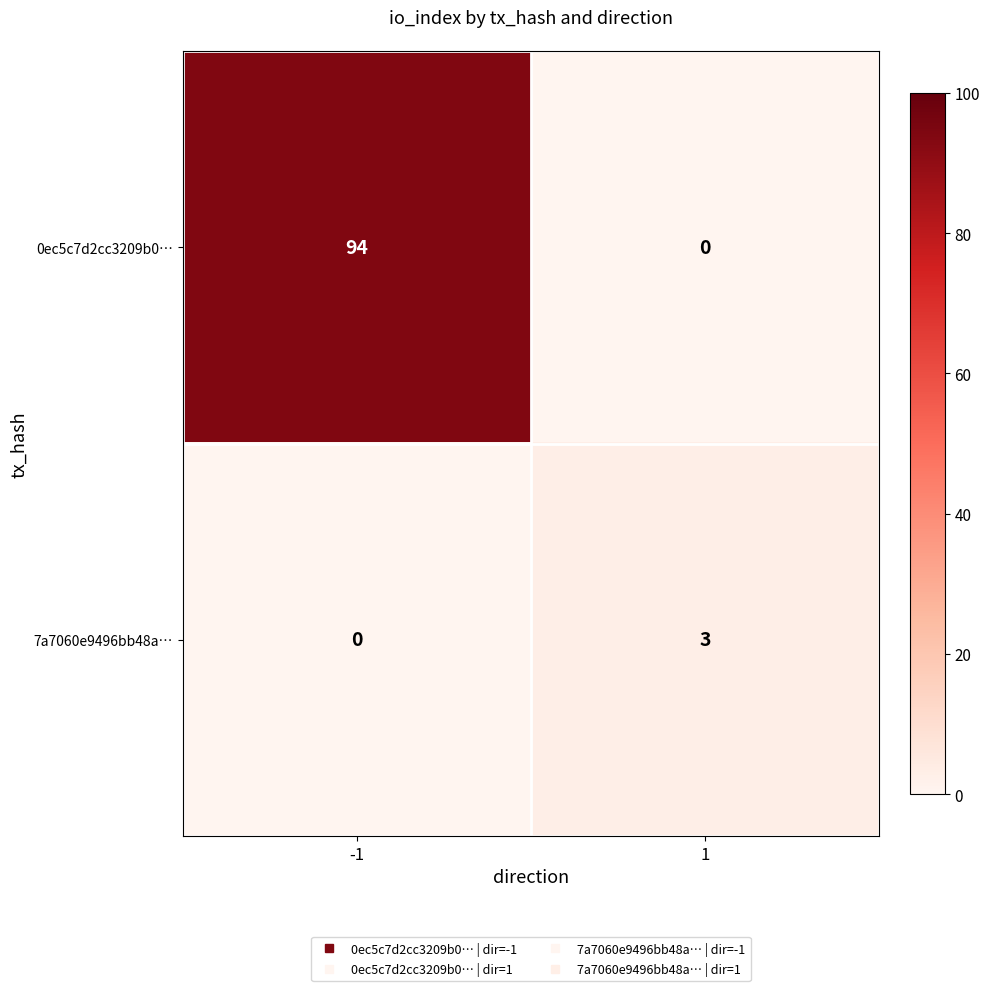

Is the value of 7a7060e9496bb48a… at 1 greater than the value of 0ec5c7d2cc3209b0… at -1?

No